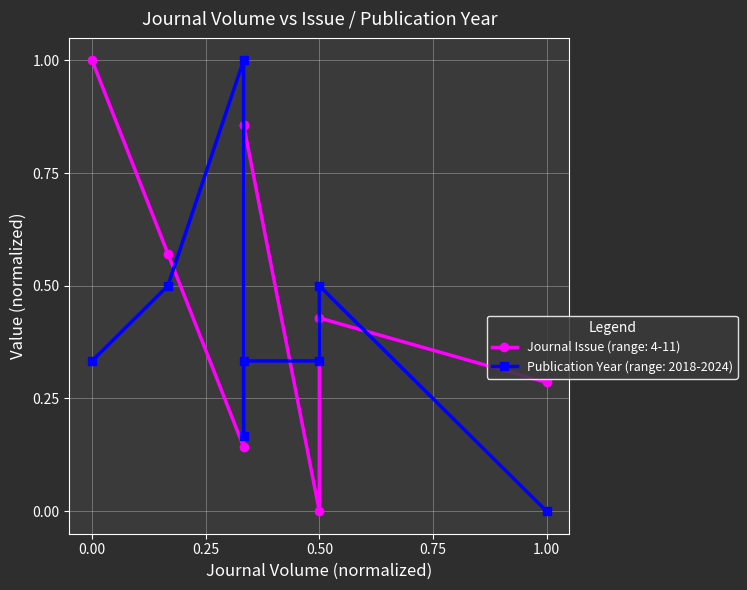

How many times do Publication Year and Journal Issue cross each other?

4